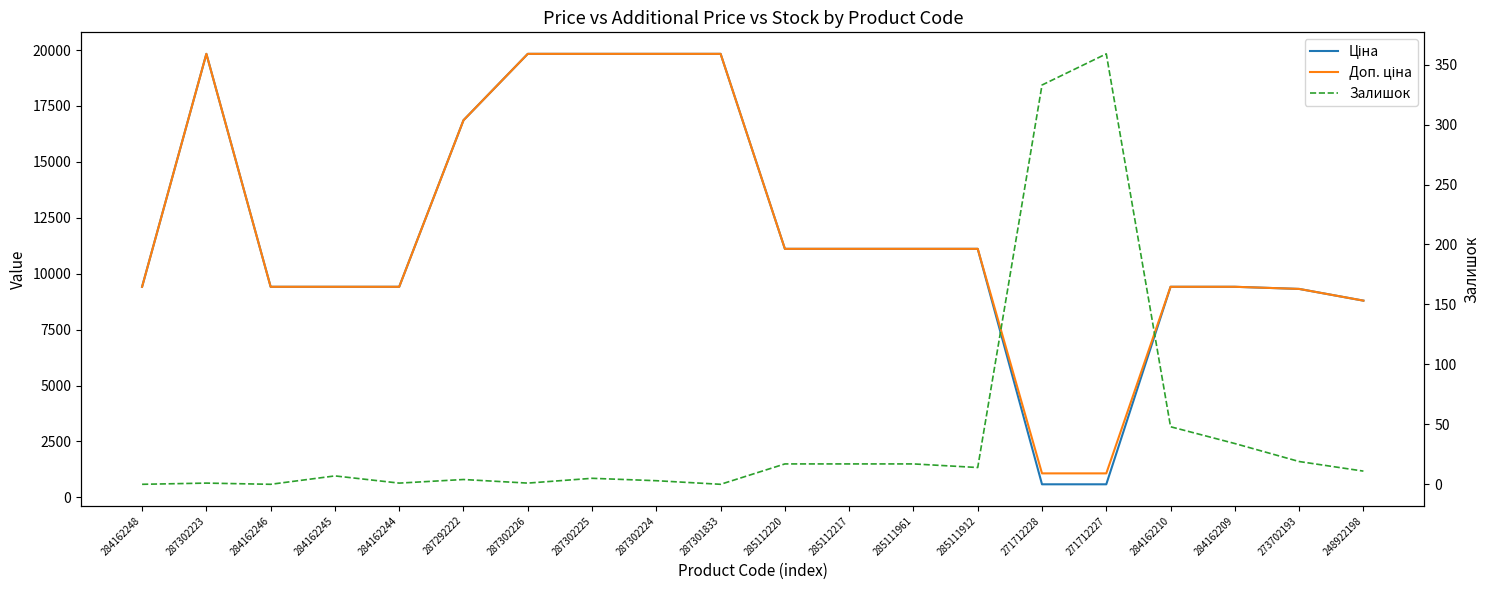

What position from the left is 284162248?

1